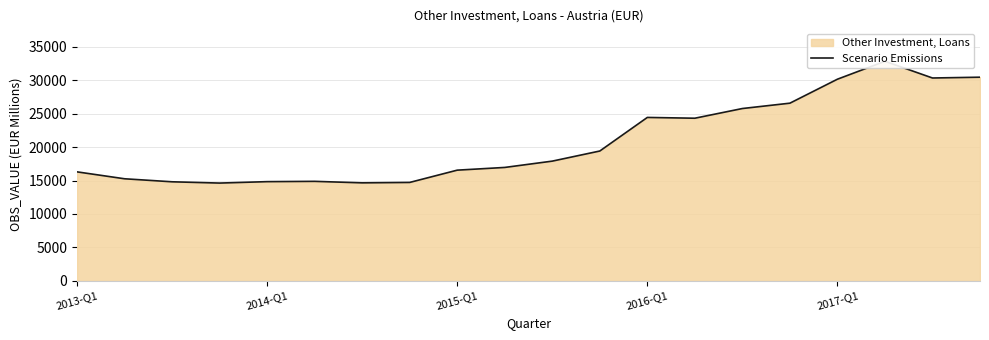

What is the difference between the maximum and minimum values?

18184